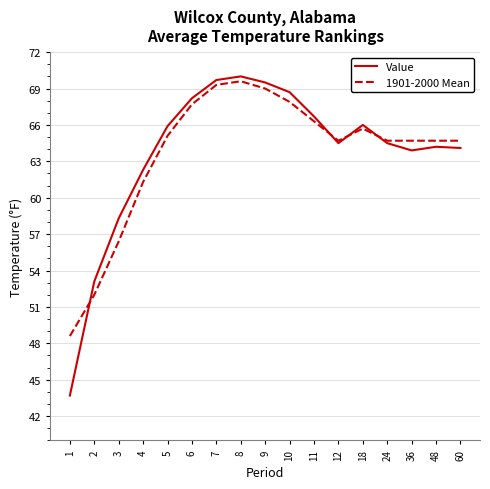

Which series has the largest range (max minus min)?

Value